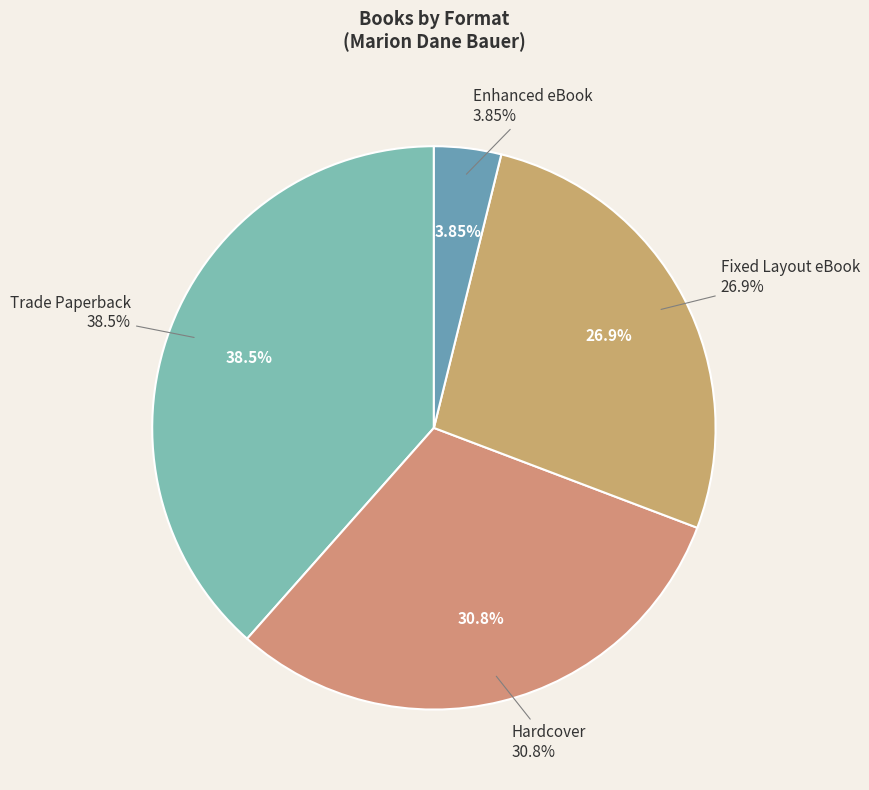

Which has a higher value, Fixed Layout eBook or Trade Paperback?

Trade Paperback